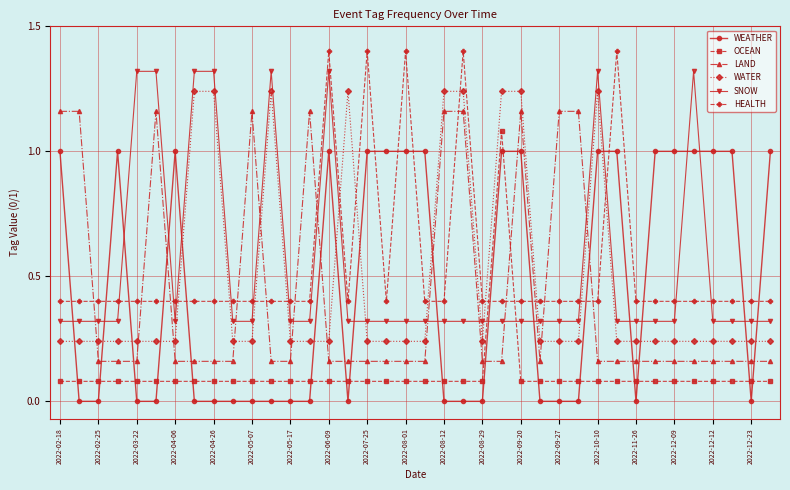

True or false: SNOW has more than 1 points higher than both neighbors.

True